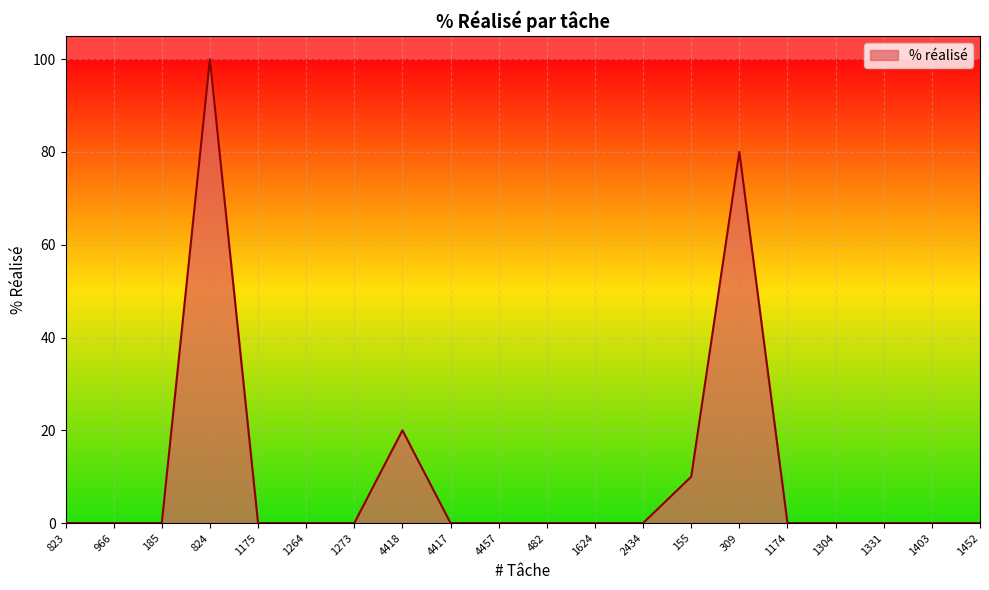

The chart shows a value of 0 at 1624. True or false?

True